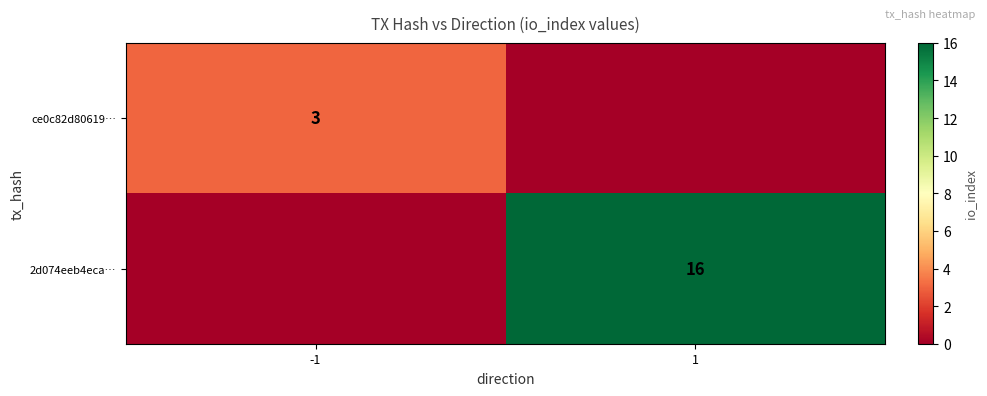

Is it true that ce0c82d80619… equals 3 at -1?

True